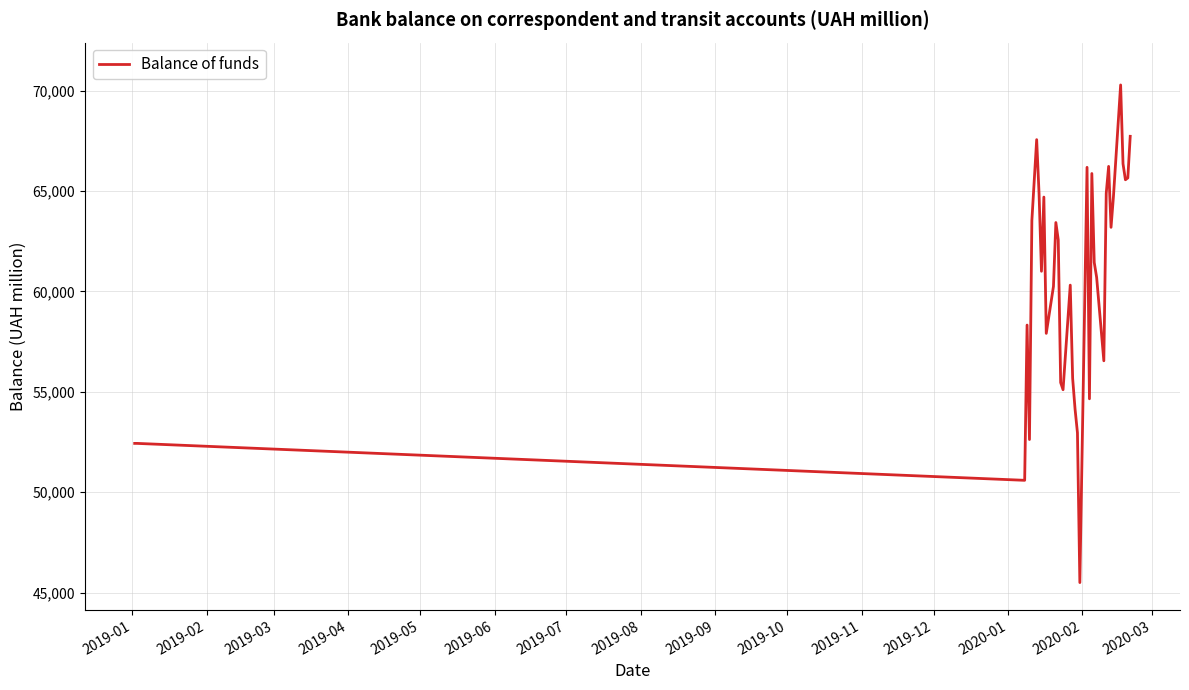

What is the difference between the maximum and minimum values?

24791.5